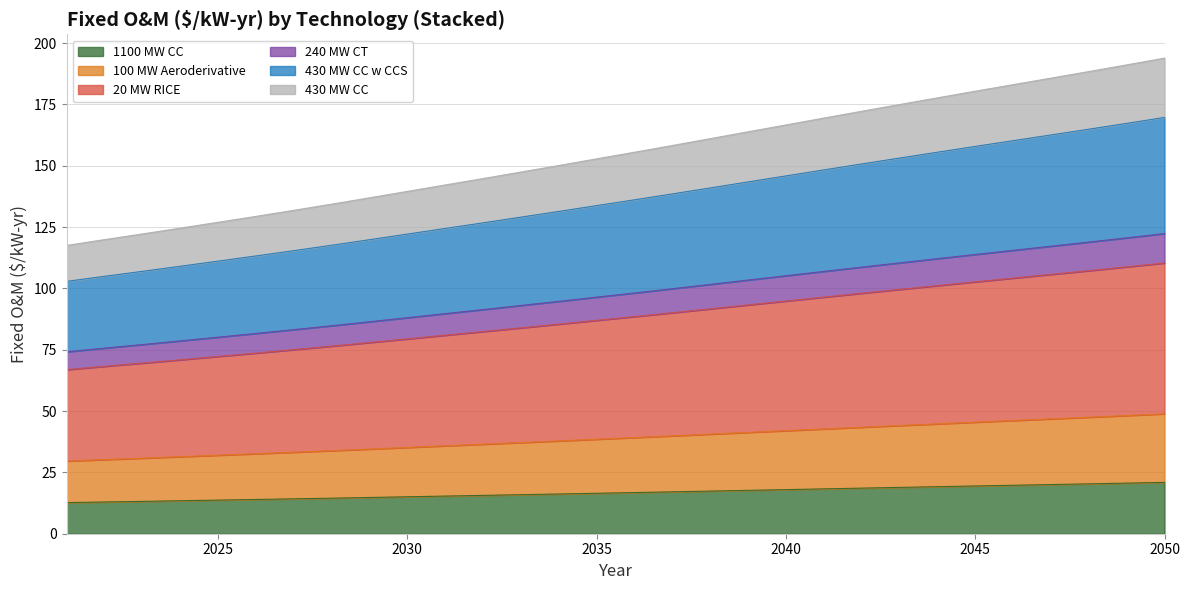

What is the lowest value of the 1100 MW CC series?

12.7